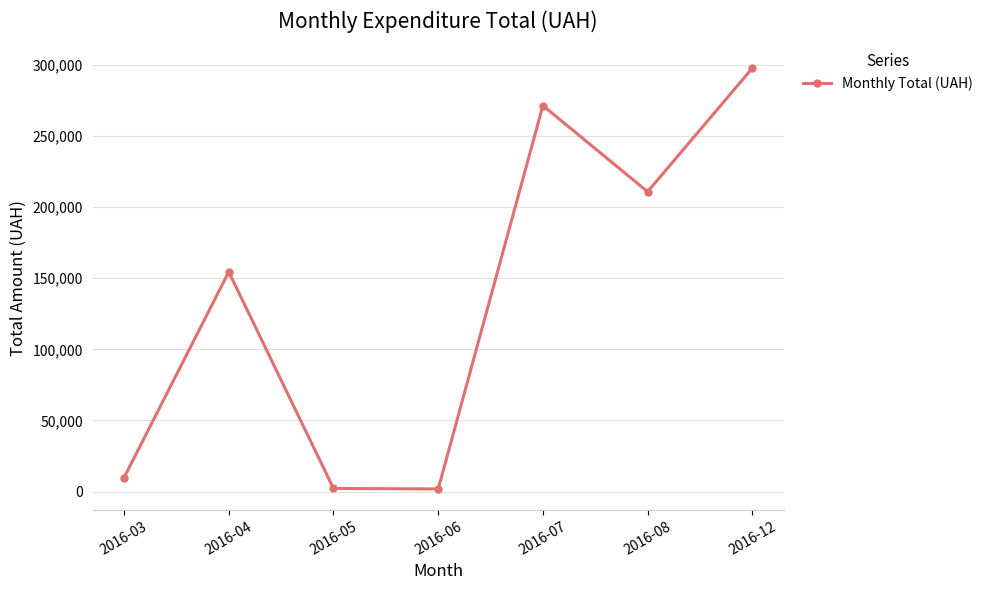

How many points are lower than both their immediate neighbors (excluding endpoints)?

2